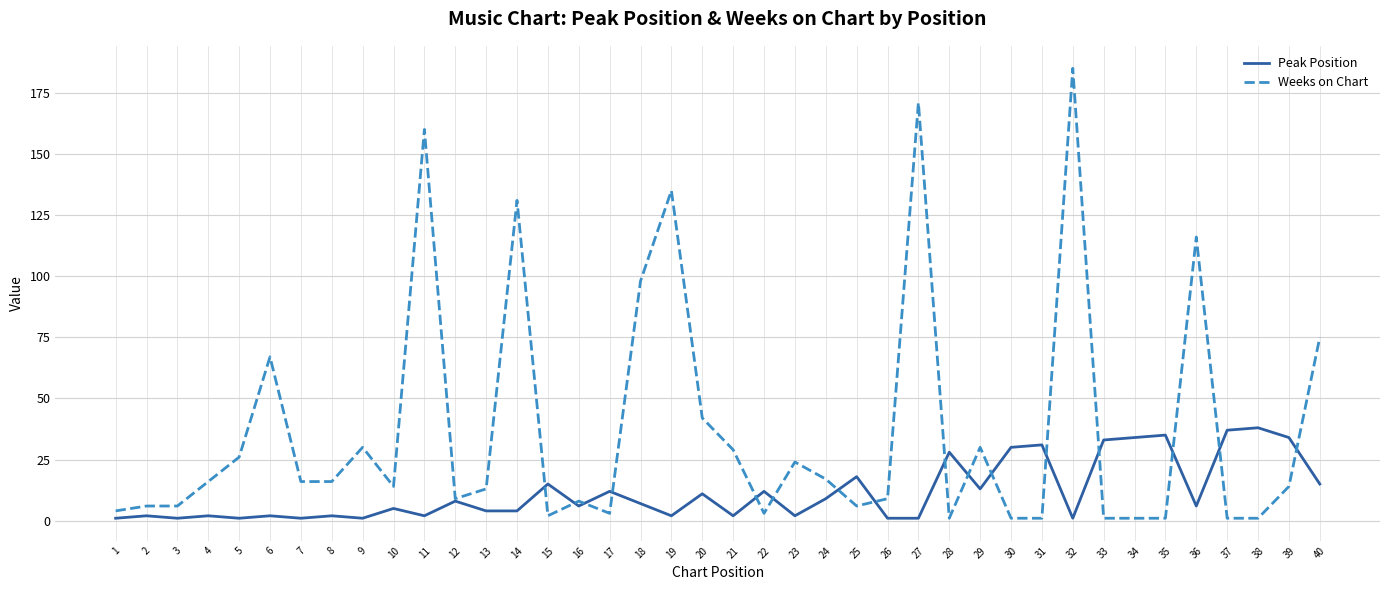

At how many categories does at least one series exceed 144?

3